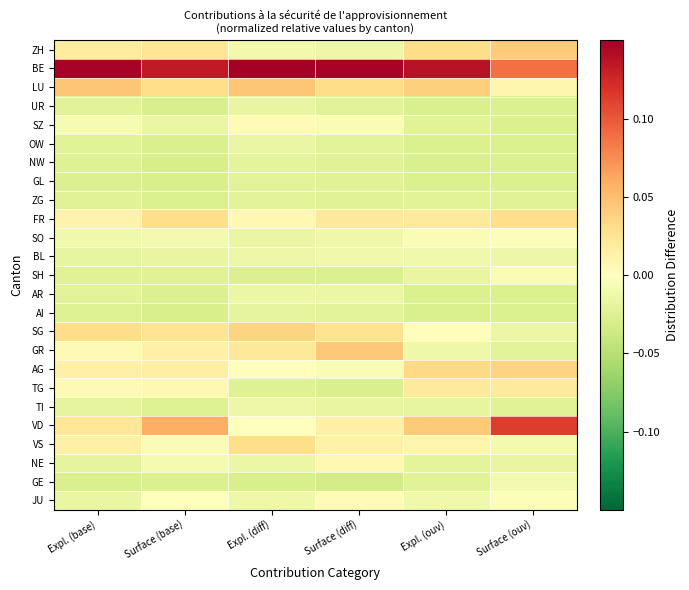

Reading left to right, list all the values displayed in this chart.

ZH: Expl. (base)=0.0	Surface (base)=0.0	Expl. (diff)=-0.0	Surface (diff)=-0.0	Expl. (ouv)=0.0	Surface (ouv)=0.0
BE: Expl. (base)=0.1	Surface (base)=0.1	Expl. (diff)=0.1	Surface (diff)=0.1	Expl. (ouv)=0.1	Surface (ouv)=0.1
LU: Expl. (base)=0.0	Surface (base)=0.0	Expl. (diff)=0.0	Surface (diff)=0.0	Expl. (ouv)=0.0	Surface (ouv)=0.0
UR: Expl. (base)=-0.0	Surface (base)=-0.0	Expl. (diff)=-0.0	Surface (diff)=-0.0	Expl. (ouv)=-0.0	Surface (ouv)=-0.0
SZ: Expl. (base)=-0.0	Surface (base)=-0.0	Expl. (diff)=0.0	Surface (diff)=-0.0	Expl. (ouv)=-0.0	Surface (ouv)=-0.0
OW: Expl. (base)=-0.0	Surface (base)=-0.0	Expl. (diff)=-0.0	Surface (diff)=-0.0	Expl. (ouv)=-0.0	Surface (ouv)=-0.0
NW: Expl. (base)=-0.0	Surface (base)=-0.0	Expl. (diff)=-0.0	Surface (diff)=-0.0	Expl. (ouv)=-0.0	Surface (ouv)=-0.0
GL: Expl. (base)=-0.0	Surface (base)=-0.0	Expl. (diff)=-0.0	Surface (diff)=-0.0	Expl. (ouv)=-0.0	Surface (ouv)=-0.0
ZG: Expl. (base)=-0.0	Surface (base)=-0.0	Expl. (diff)=-0.0	Surface (diff)=-0.0	Expl. (ouv)=-0.0	Surface (ouv)=-0.0
FR: Expl. (base)=0.0	Surface (base)=0.0	Expl. (diff)=0.0	Surface (diff)=0.0	Expl. (ouv)=0.0	Surface (ouv)=0.0
SO: Expl. (base)=-0.0	Surface (base)=-0.0	Expl. (diff)=-0.0	Surface (diff)=-0.0	Expl. (ouv)=-0.0	Surface (ouv)=-0.0
BL: Expl. (base)=-0.0	Surface (base)=-0.0	Expl. (diff)=-0.0	Surface (diff)=-0.0	Expl. (ouv)=-0.0	Surface (ouv)=-0.0
SH: Expl. (base)=-0.0	Surface (base)=-0.0	Expl. (diff)=-0.0	Surface (diff)=-0.0	Expl. (ouv)=-0.0	Surface (ouv)=-0.0
AR: Expl. (base)=-0.0	Surface (base)=-0.0	Expl. (diff)=-0.0	Surface (diff)=-0.0	Expl. (ouv)=-0.0	Surface (ouv)=-0.0
AI: Expl. (base)=-0.0	Surface (base)=-0.0	Expl. (diff)=-0.0	Surface (diff)=-0.0	Expl. (ouv)=-0.0	Surface (ouv)=-0.0
SG: Expl. (base)=0.0	Surface (base)=0.0	Expl. (diff)=0.0	Surface (diff)=0.0	Expl. (ouv)=0.0	Surface (ouv)=-0.0
GR: Expl. (base)=0.0	Surface (base)=0.0	Expl. (diff)=0.0	Surface (diff)=0.0	Expl. (ouv)=-0.0	Surface (ouv)=-0.0
AG: Expl. (base)=0.0	Surface (base)=0.0	Expl. (diff)=0.0	Surface (diff)=-0.0	Expl. (ouv)=0.0	Surface (ouv)=0.0
TG: Expl. (base)=0.0	Surface (base)=0.0	Expl. (diff)=-0.0	Surface (diff)=-0.0	Expl. (ouv)=0.0	Surface (ouv)=0.0
TI: Expl. (base)=-0.0	Surface (base)=-0.0	Expl. (diff)=-0.0	Surface (diff)=-0.0	Expl. (ouv)=-0.0	Surface (ouv)=-0.0
VD: Expl. (base)=0.0	Surface (base)=0.1	Expl. (diff)=0.0	Surface (diff)=0.0	Expl. (ouv)=0.0	Surface (ouv)=0.1
VS: Expl. (base)=0.0	Surface (base)=-0.0	Expl. (diff)=0.0	Surface (diff)=0.0	Expl. (ouv)=0.0	Surface (ouv)=-0.0
NE: Expl. (base)=-0.0	Surface (base)=-0.0	Expl. (diff)=-0.0	Surface (diff)=0.0	Expl. (ouv)=-0.0	Surface (ouv)=-0.0
GE: Expl. (base)=-0.0	Surface (base)=-0.0	Expl. (diff)=-0.0	Surface (diff)=-0.0	Expl. (ouv)=-0.0	Surface (ouv)=-0.0
JU: Expl. (base)=-0.0	Surface (base)=-0.0	Expl. (diff)=-0.0	Surface (diff)=0.0	Expl. (ouv)=-0.0	Surface (ouv)=-0.0